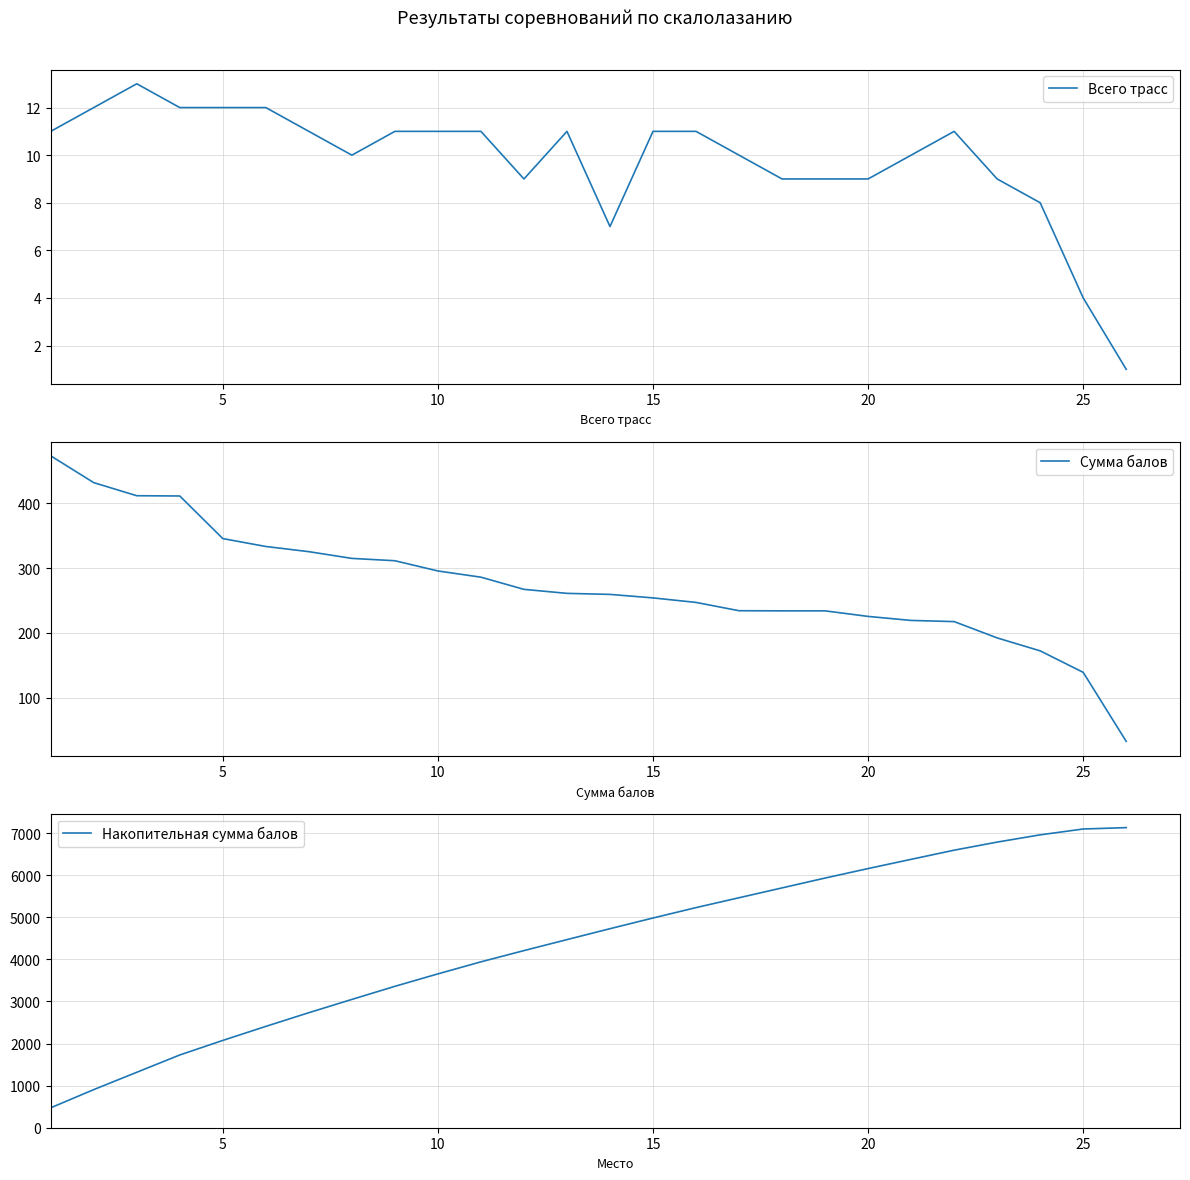

What is the sum of all Накопительная сумма балов values?

113452.8